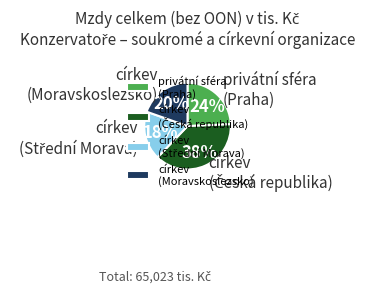

Does církev (Moravskoslezsko) represent more than half of the total?

No